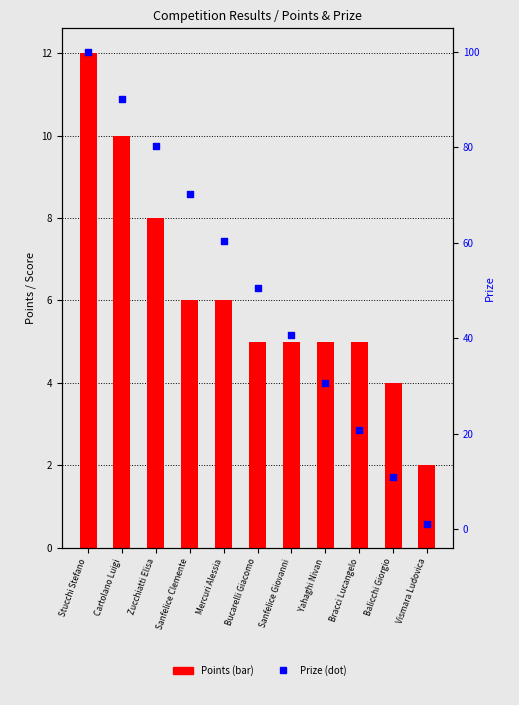

What are all the series names shown in the legend?

Points, Prize